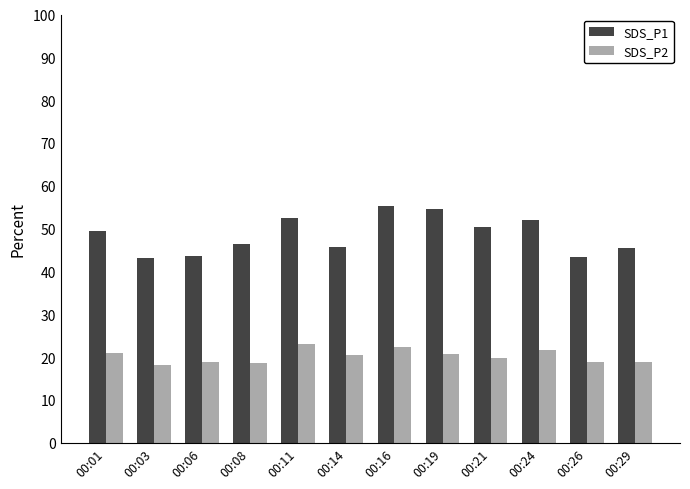

The SDS_P1 series shows 56.7 at 00:26. True or false?

False